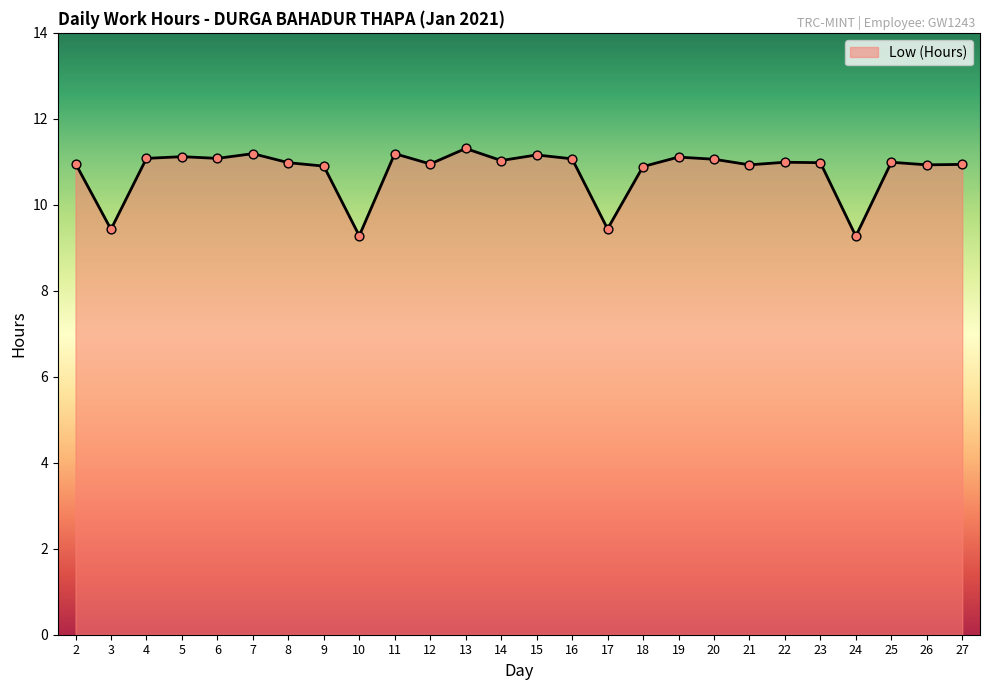

What is the ratio of the value at 15 to the value at 21?

1.0